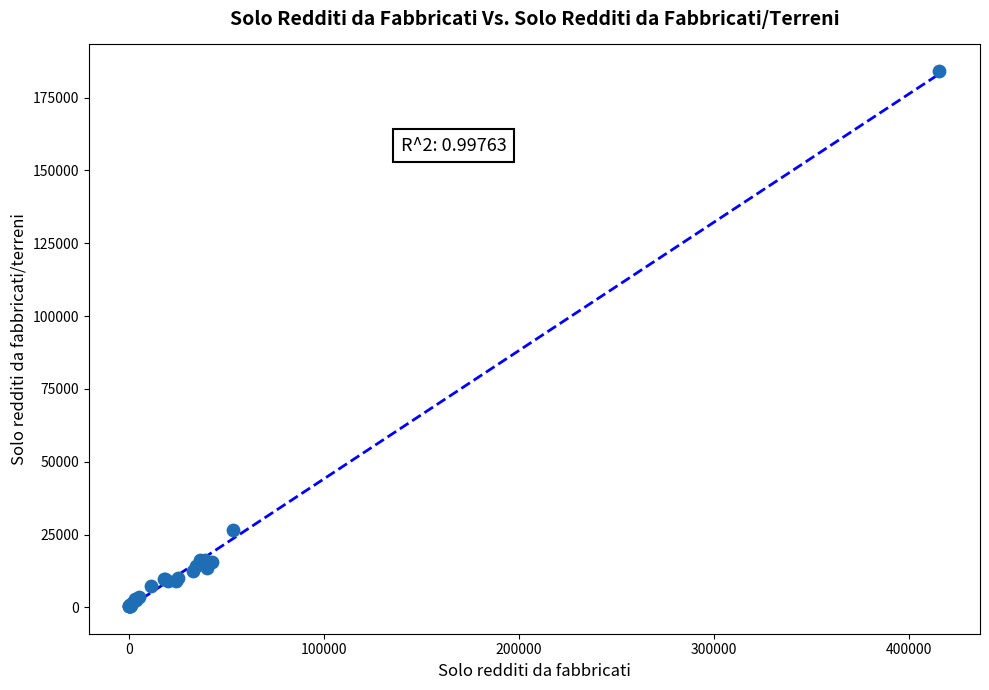

What Y value in the scatter plot is closest to 92209?

26486